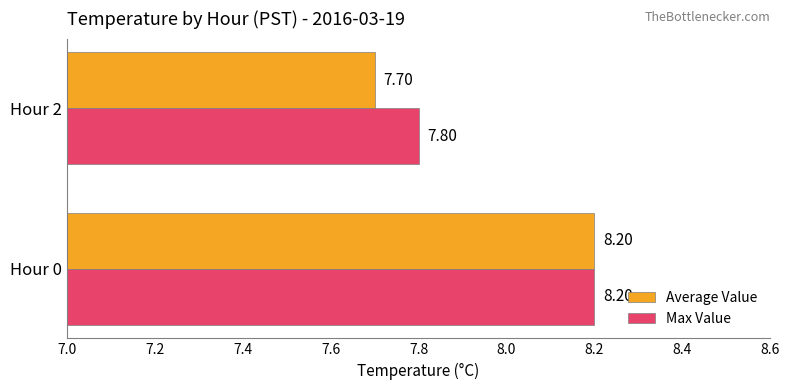

At how many categories does at least one series exceed 7?

2